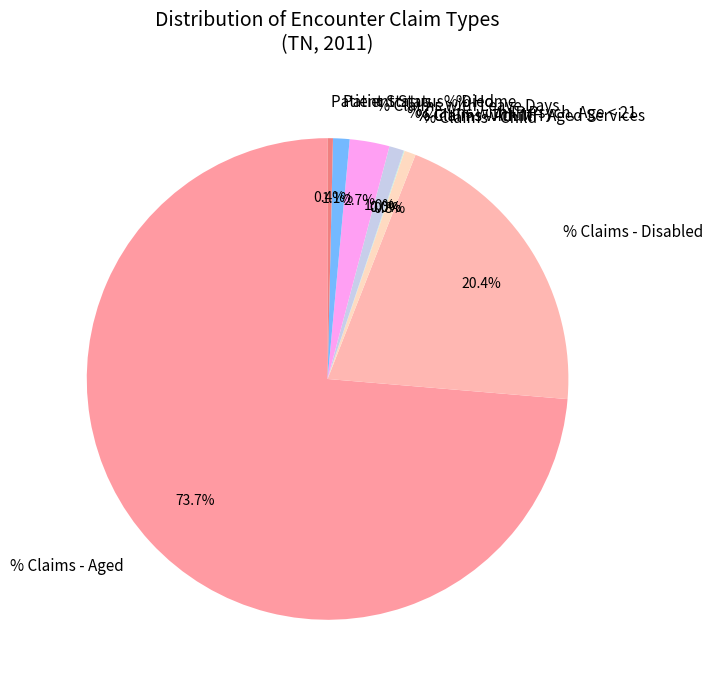

Which category accounts for the majority?

% Claims - Aged